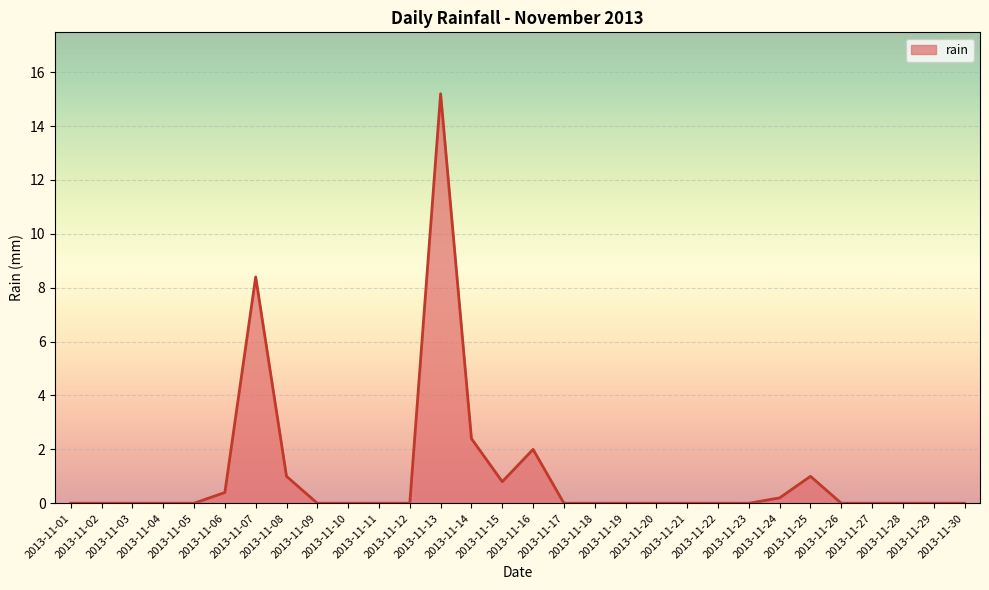

What is the maximum value shown in the chart?

15.2